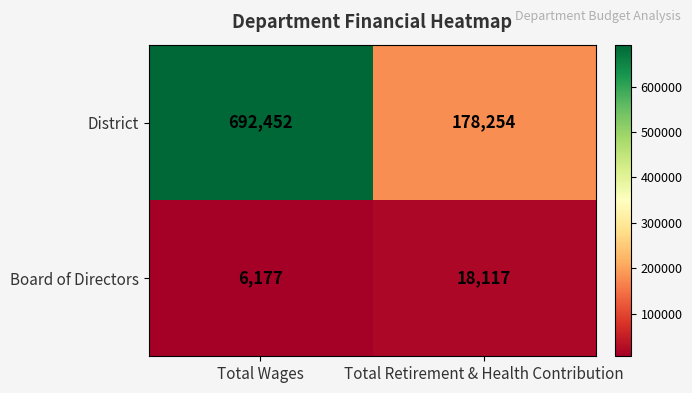

What is the total value across all series at Total Retirement & Health Contribution?

196371